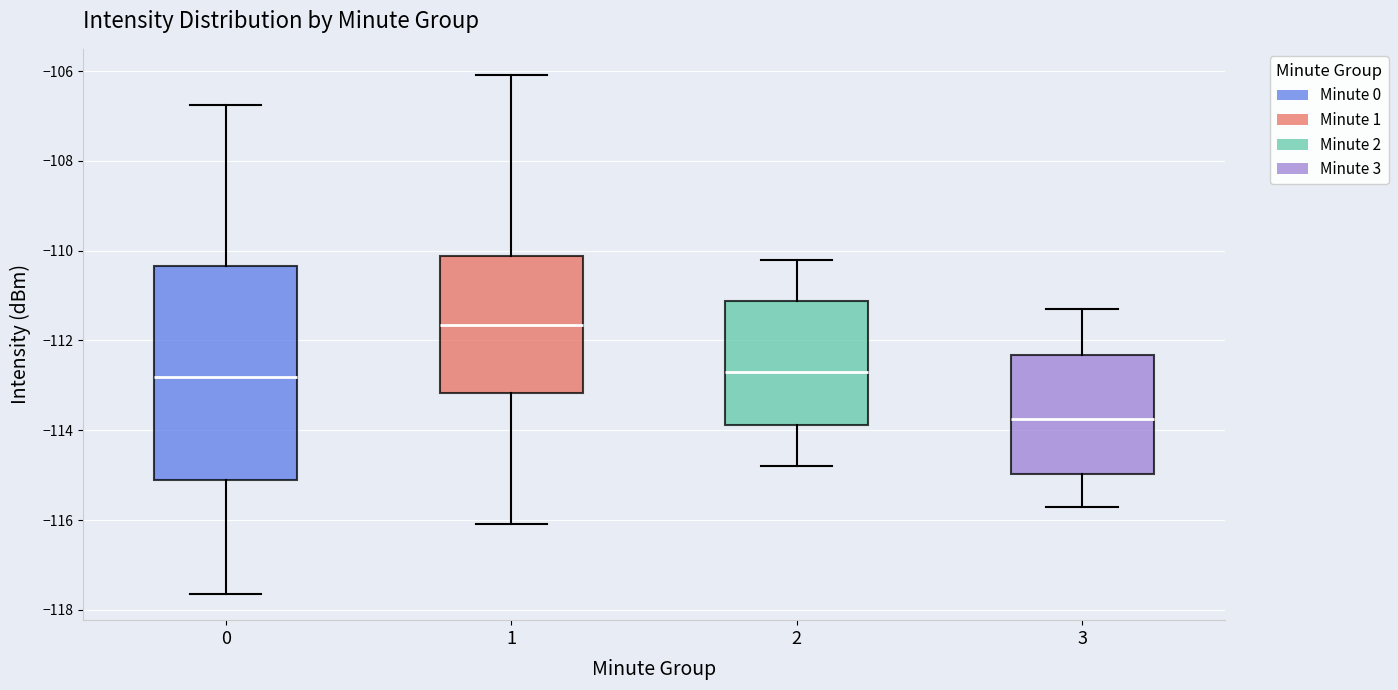

Reading left to right, transcribe this box plot: for each box, give where its median line is, the range the box spans, and where its two whiskers end, as read against the y-axis. The values are not printed on the chart, so give them approximately, as read against the axis.

0: median -112.8, box -115.2 to -110.4, whiskers -117.6 to -106.8
1: median -111.6, box -113.2 to -110.2, whiskers -116.0 to -106.0
2: median -112.6, box -113.8 to -111.2, whiskers -114.8 to -110.2
3: median -113.8, box -115.0 to -112.4, whiskers -115.6 to -111.2